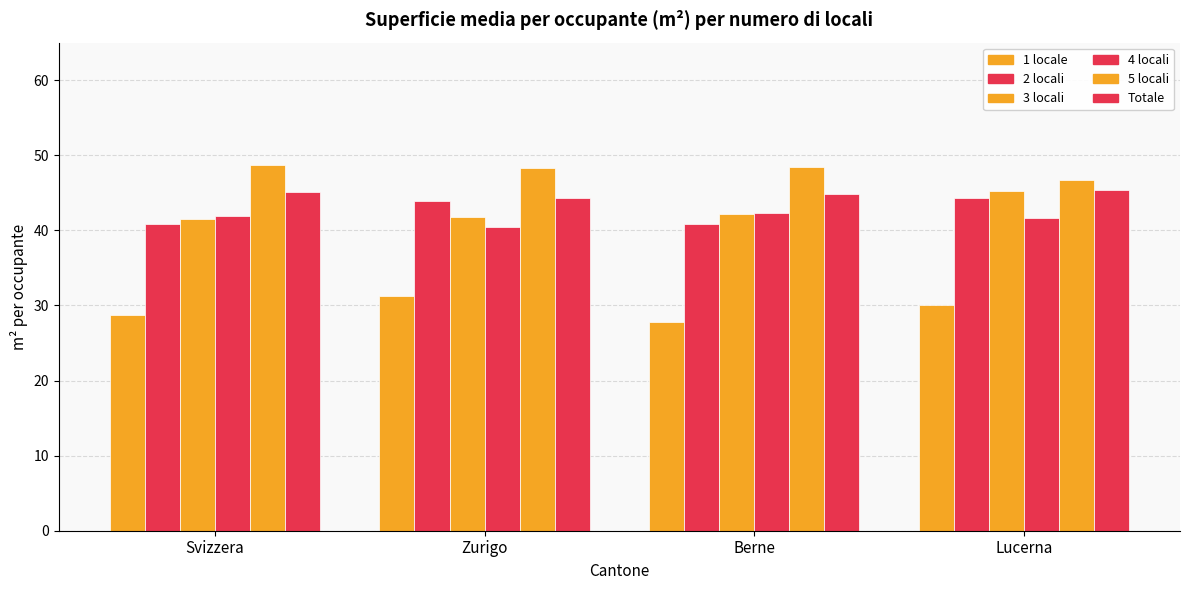

What is the minimum value for 5 locali?

46.7